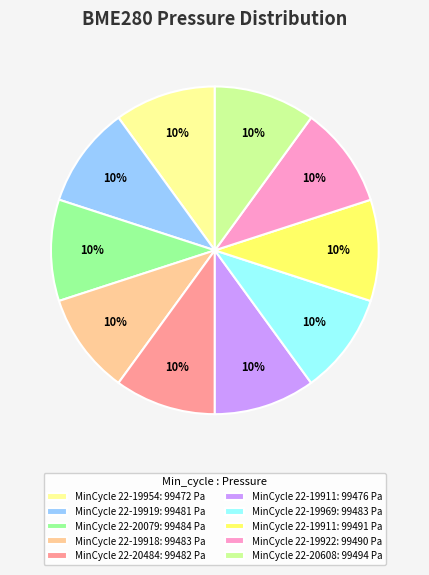

Is it true that MinCycle 22-19969: 99483 Pa is 10% of the pie?

True